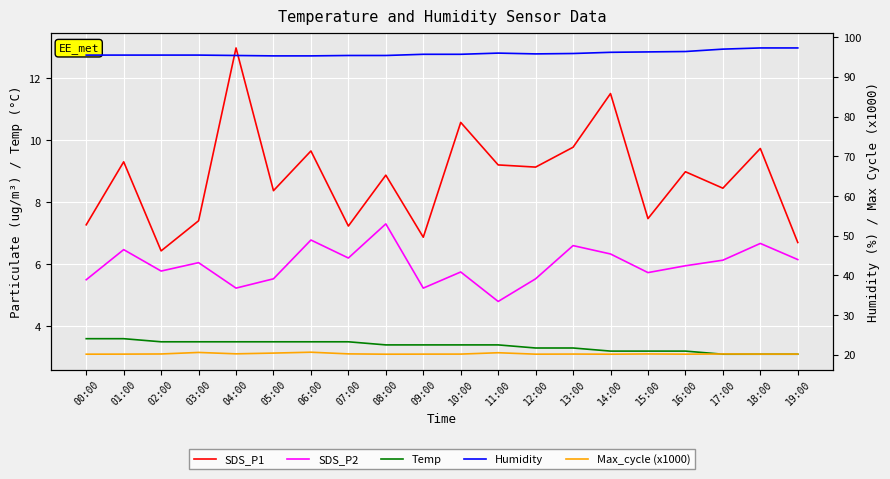

Rank the series at 15:00 from lowest to highest value.

Temp, SDS_P2, SDS_P1, Max_cycle (x1000), Humidity